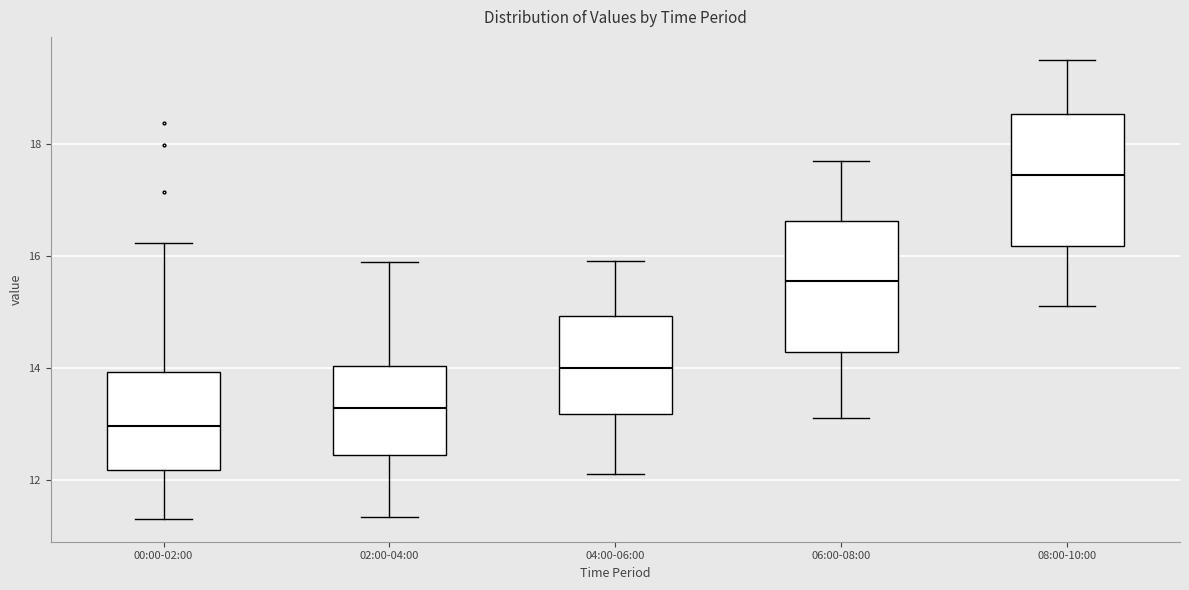

Reading left to right, read every box against the y-axis: the position of its median line, the range the box covers, and the ends of its whiskers. The values are not printed on the chart, so give them approximately, as read against the axis.

00:00-02:00: median 13.0, box 12.2 to 14.0, whiskers 11.4 to 16.2
02:00-04:00: median 13.2, box 12.4 to 14.0, whiskers 11.4 to 15.8
04:00-06:00: median 14.0, box 13.2 to 15.0, whiskers 12.2 to 16.0
06:00-08:00: median 15.6, box 14.2 to 16.6, whiskers 13.2 to 17.8
08:00-10:00: median 17.4, box 16.2 to 18.6, whiskers 15.2 to 19.6